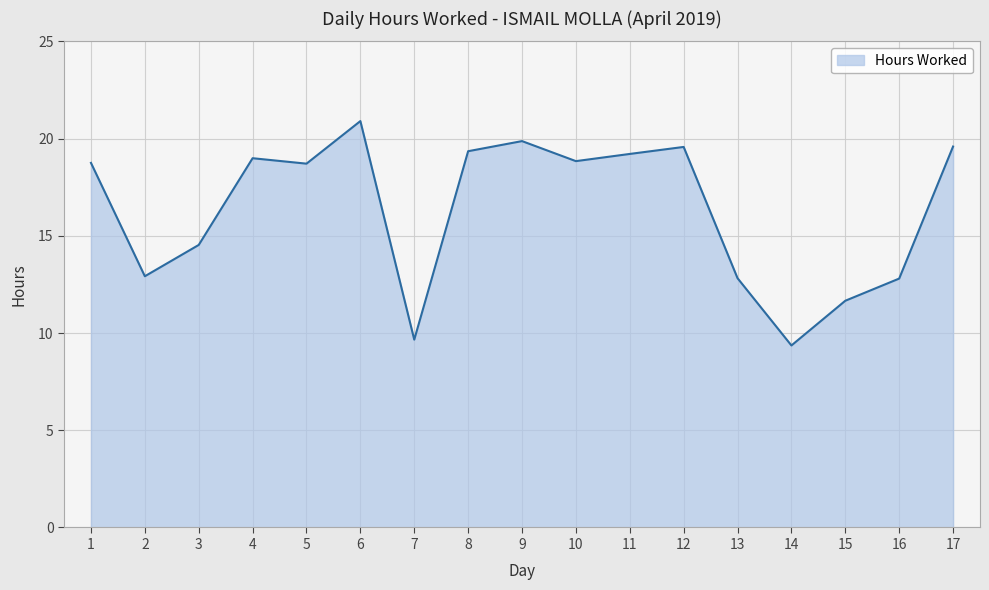

True or false: the data shows 19.0 at 4.

True